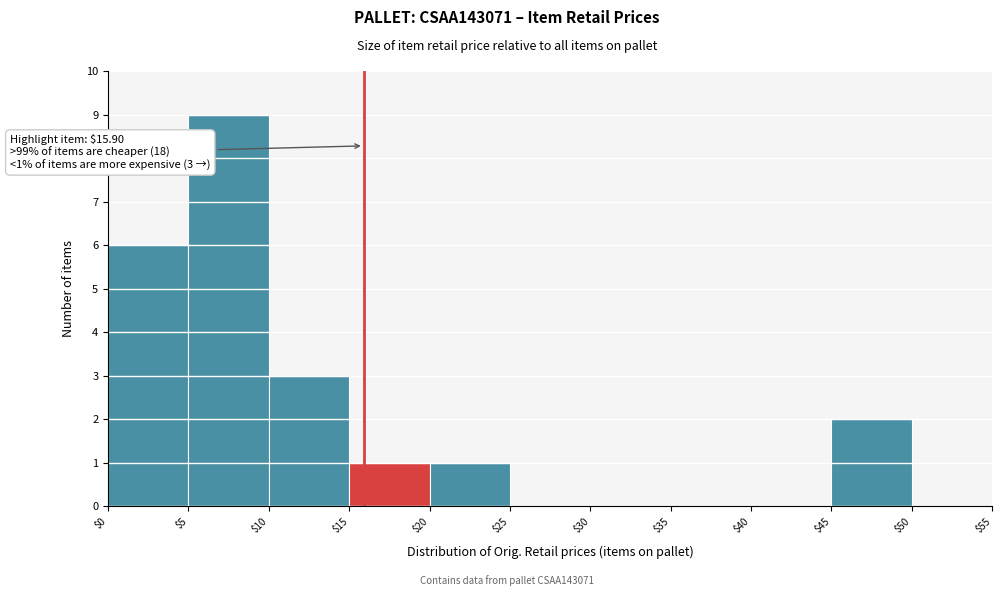

Which range on the x-axis has the tallest bar?

$5 to $10